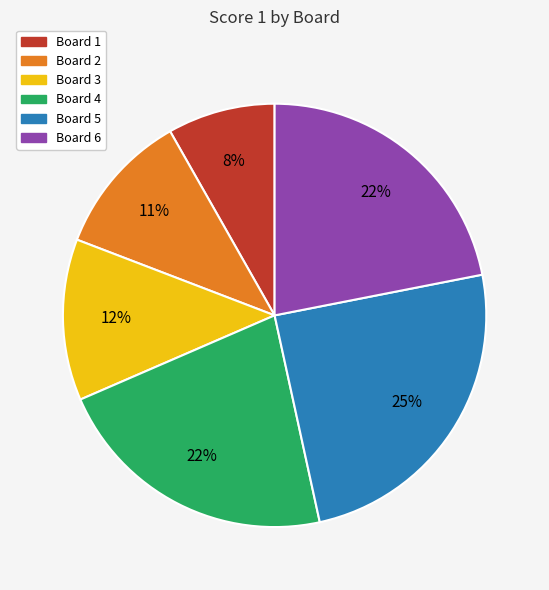

Is the sum of Board 6 and Board 5 greater than half?

No